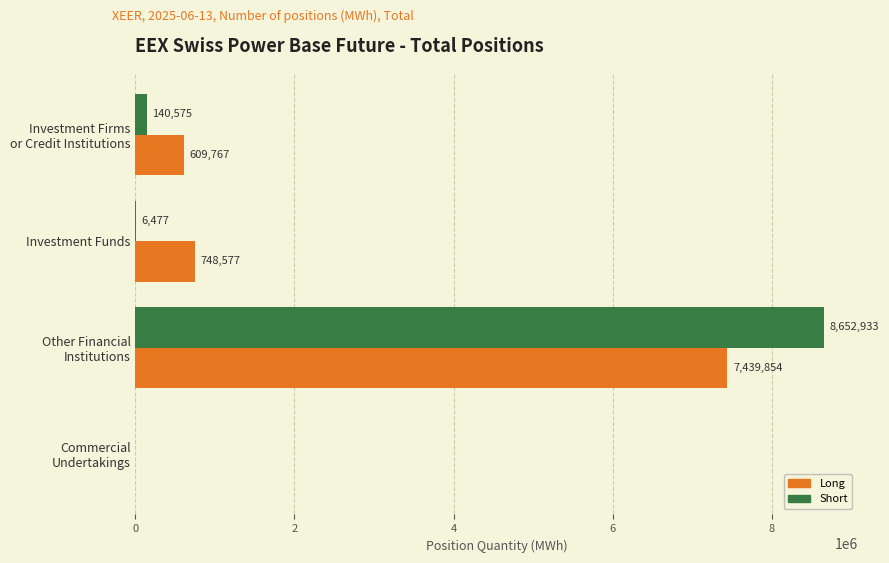

Which label corresponds to the largest value in the chart?

Other Financial
Institutions